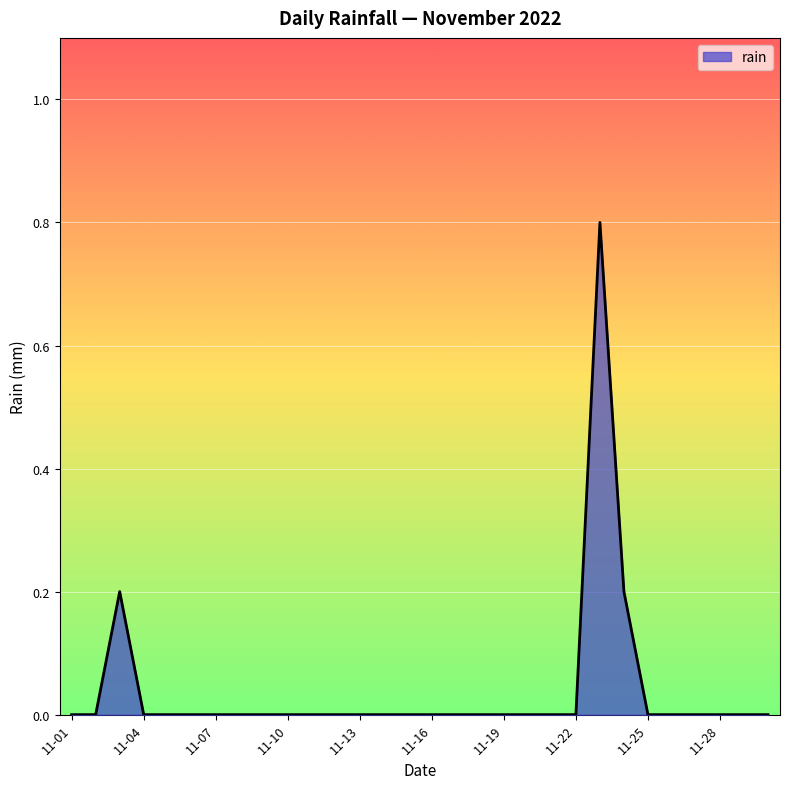

What is the greatest value displayed?

0.8